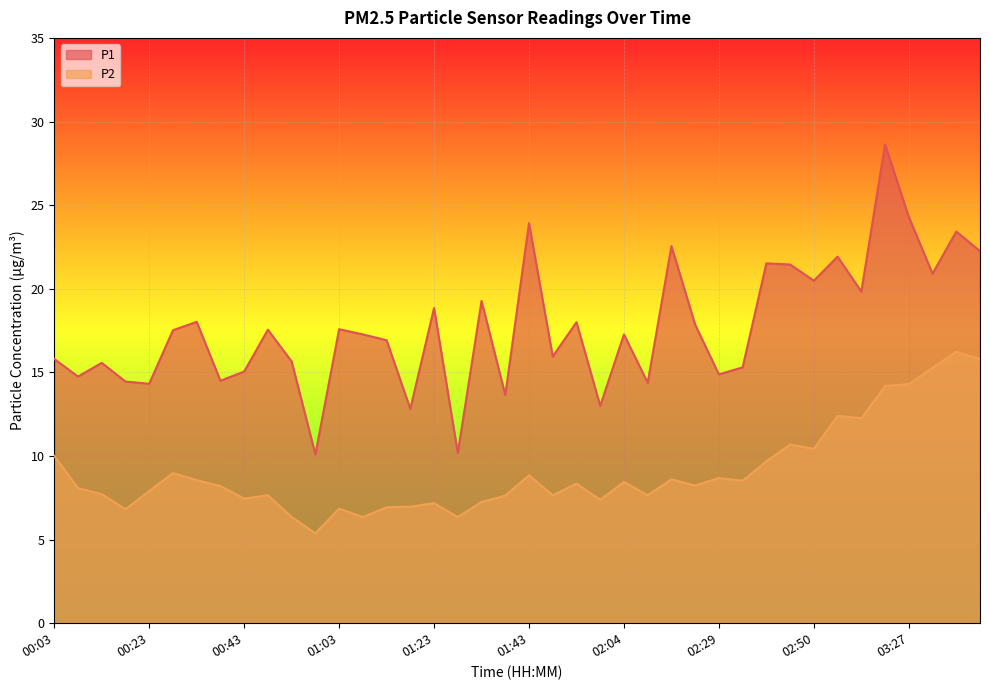

True or false: P1 and P2 cross at least once.

False